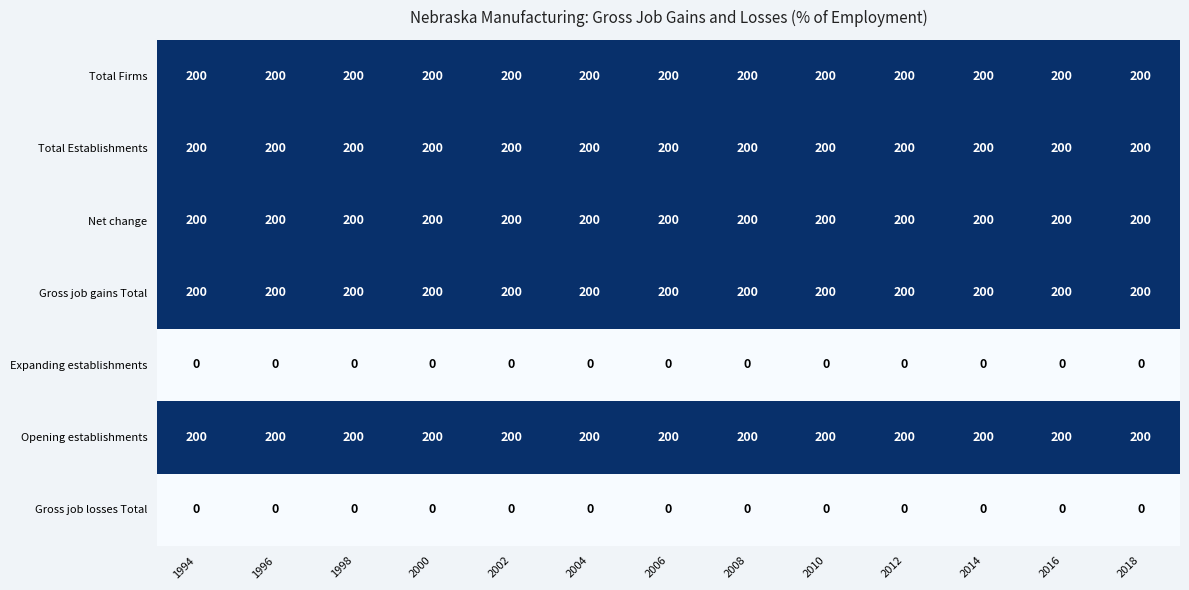

What is the sum of the Total Firms values at 2014 and 2010?

400